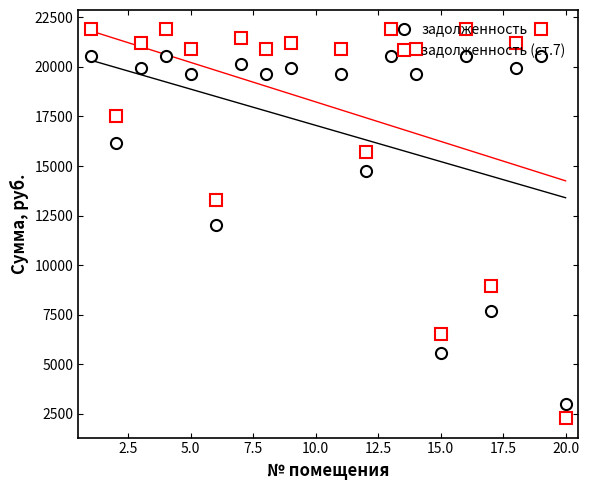

What is the difference between the maximum and minimum values in the задолженность series?

17559.1